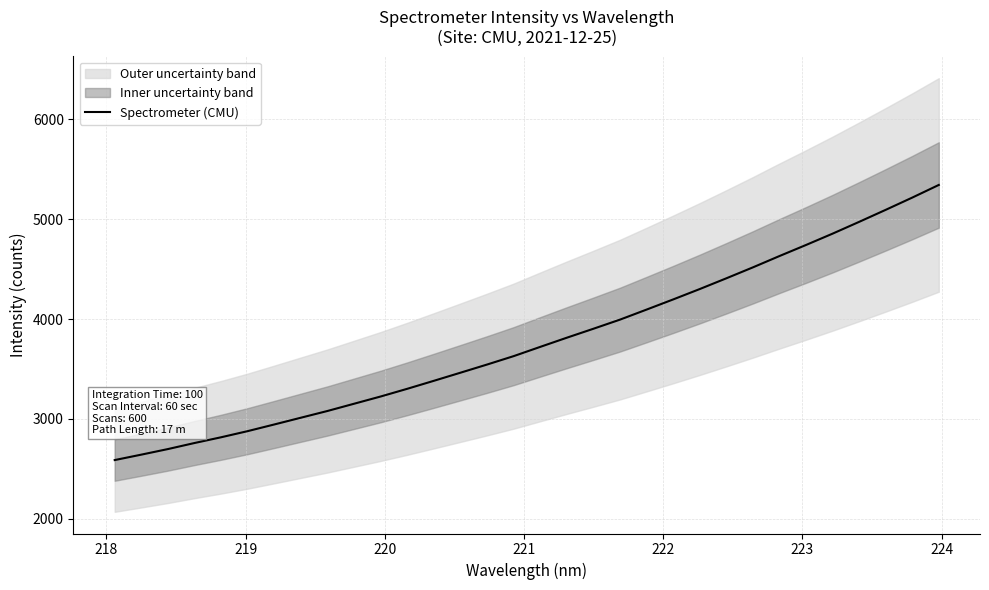

Reading left to right, extract all data points from this chart.

2589.0	2643.3	2699.1	2759.7	2817.2	2878.8	2945.4	3013.0	3080.5	3152.9	3225.4	3302.5	3382.4	3463.5	3545.1	3629.2	3721.9	3813.5	3903.2	3994.4	4094.9	4196.4	4300.3	4407.6	4517.1	4630.5	4741.2	4854.5	4972.5	5092.7	5215.2	5341.9